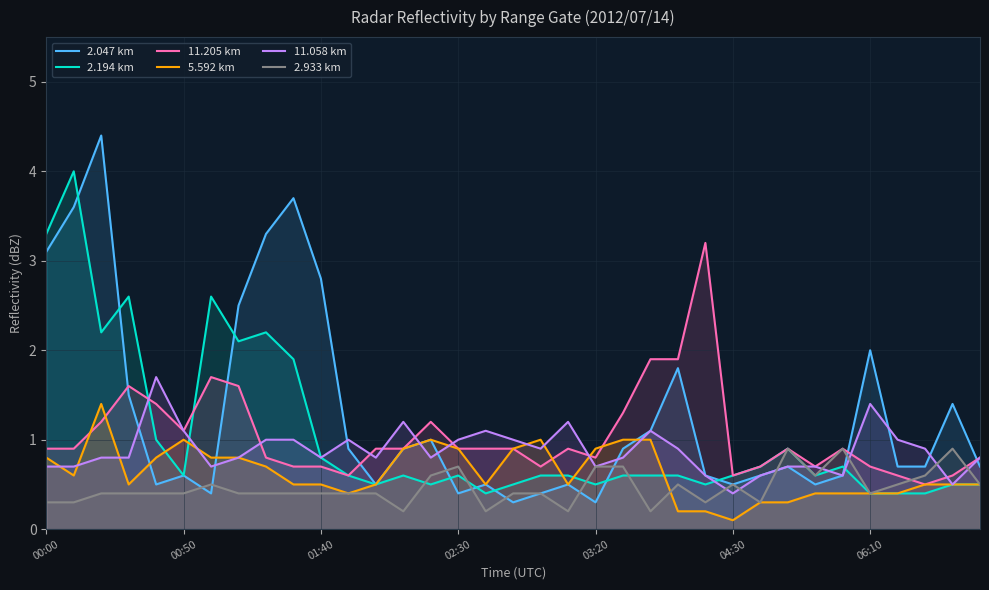

Which series has the largest total across all categories?

2.047 km